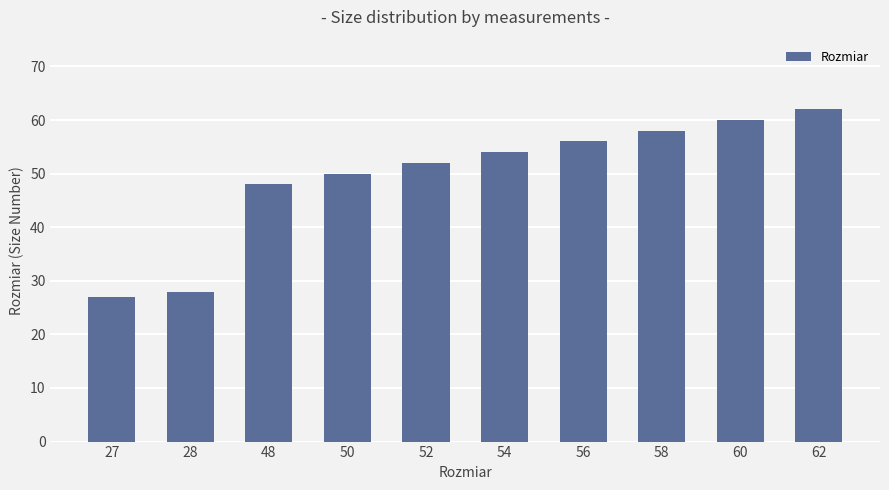

Between 52 and 27, which is larger?

52